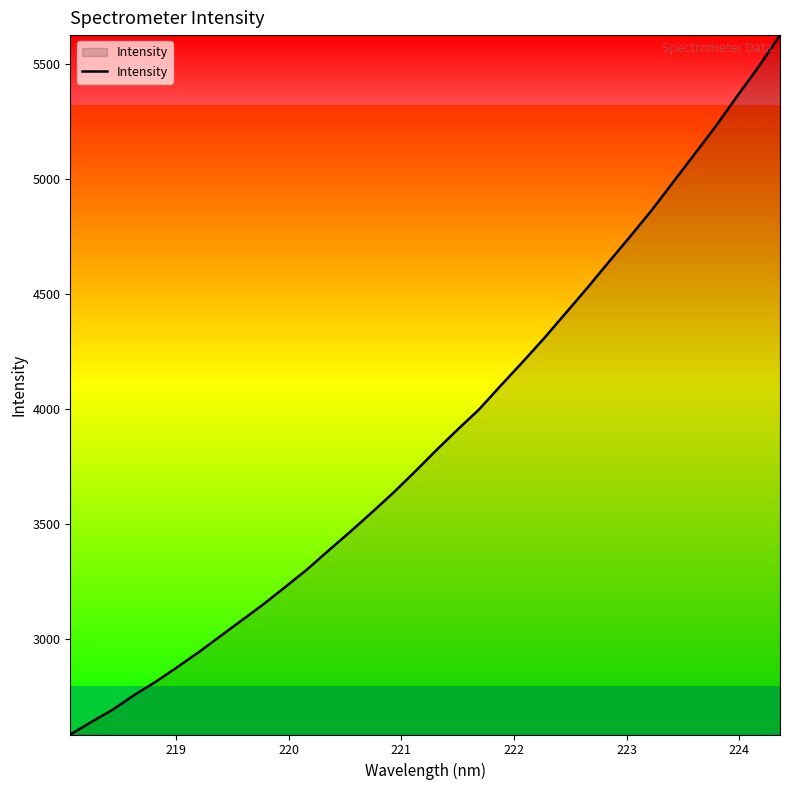

What is the difference between the maximum and minimum values?

3043.4